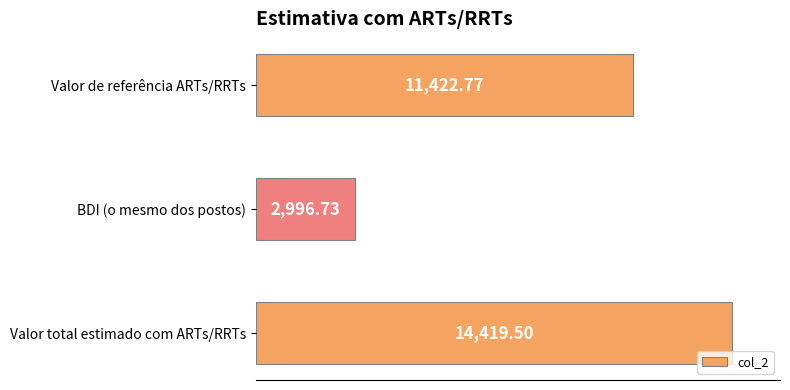

List the labels in order of value, largest first.

Valor total estimado com ARTs/RRTs, Valor de referência ARTs/RRTs, BDI (o mesmo dos postos)